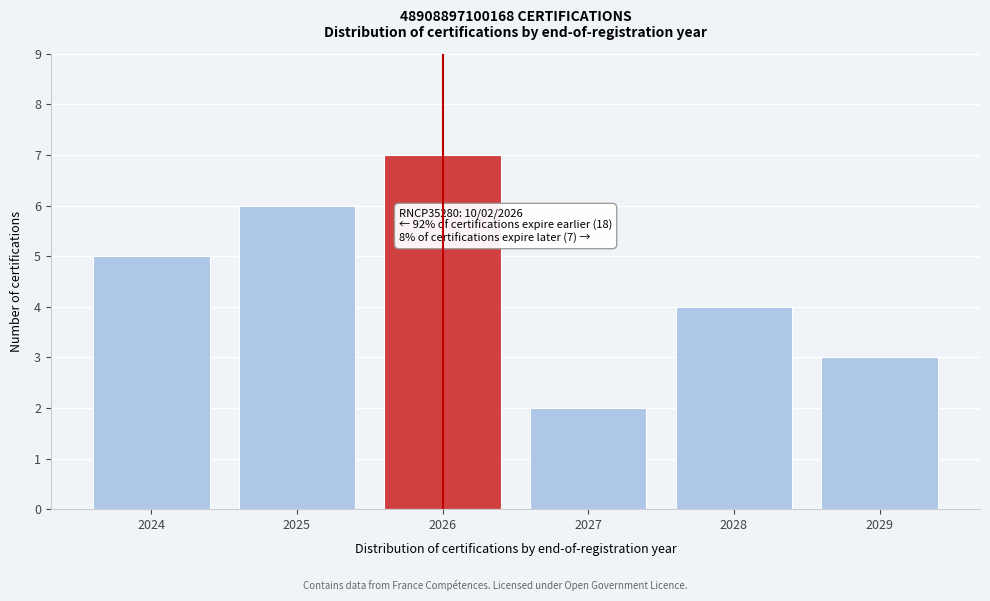

Reading left to right, extract all data points from this chart.

2024=5	2025=6	2026=7	2027=2	2028=4	2029=3